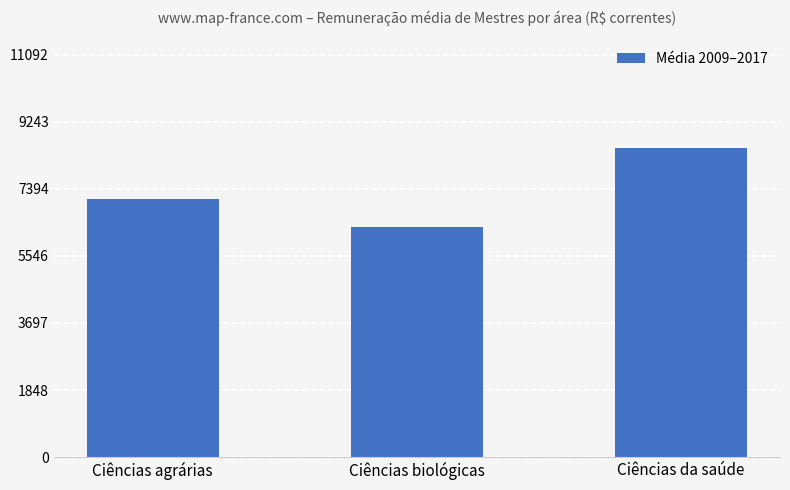

At which category does the chart reach its minimum across all series?

Ciências biológicas